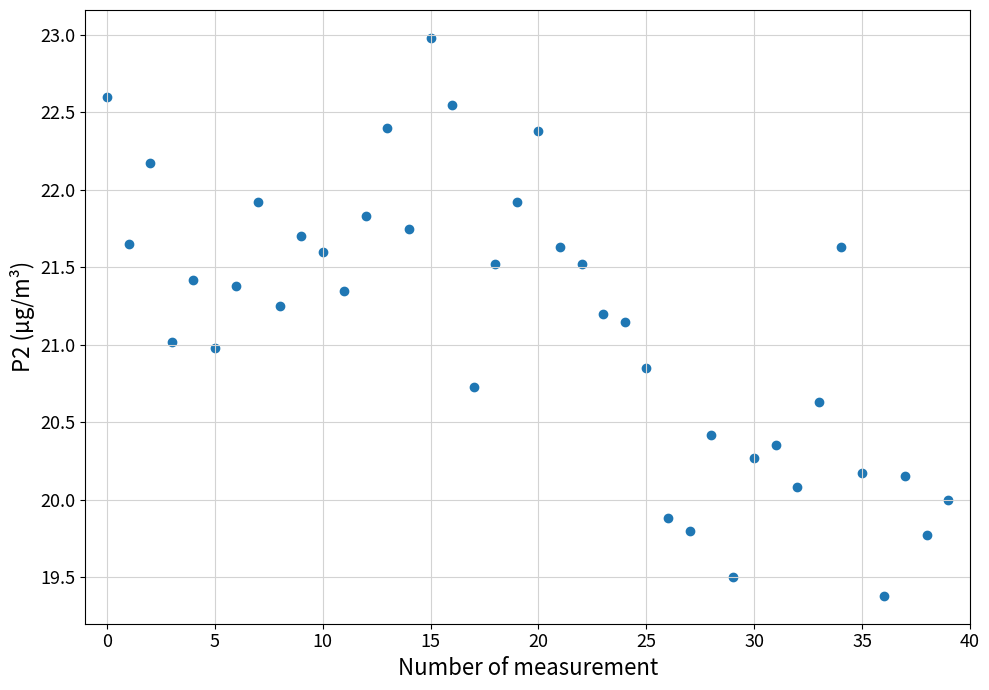

What is the range of Y values (max minus min)?

3.6